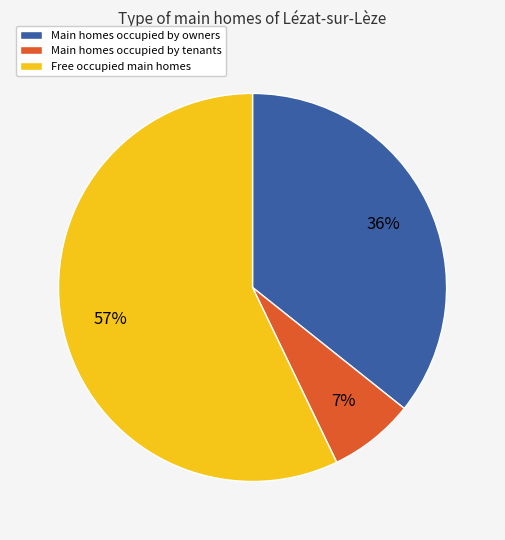

Combined, do Main homes occupied by owners and Main homes occupied by tenants account for over 50%?

No